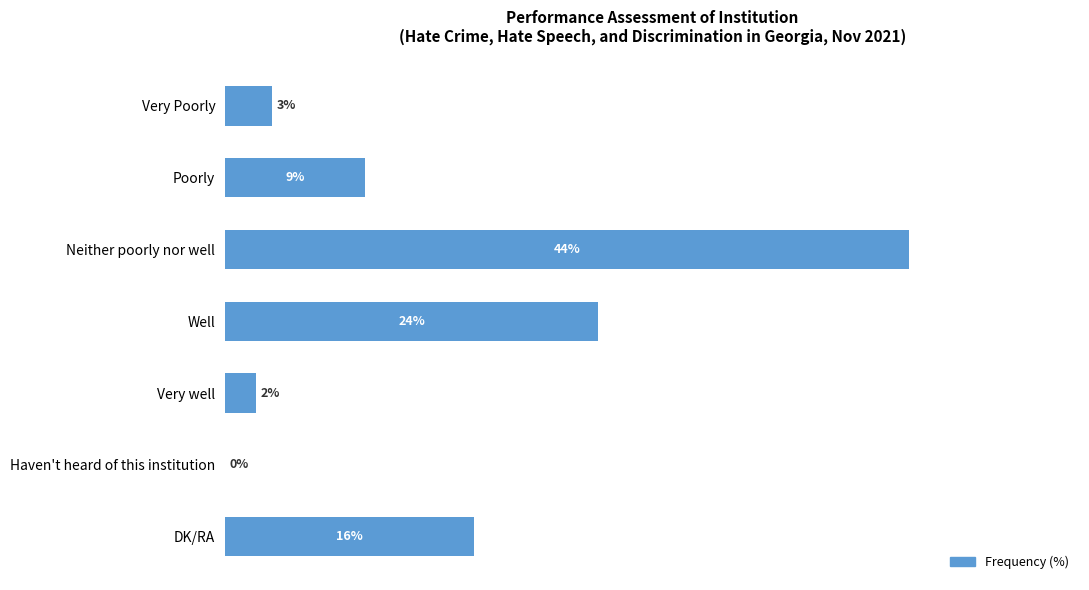

At which category does the chart reach its peak across all series?

Neither poorly nor well